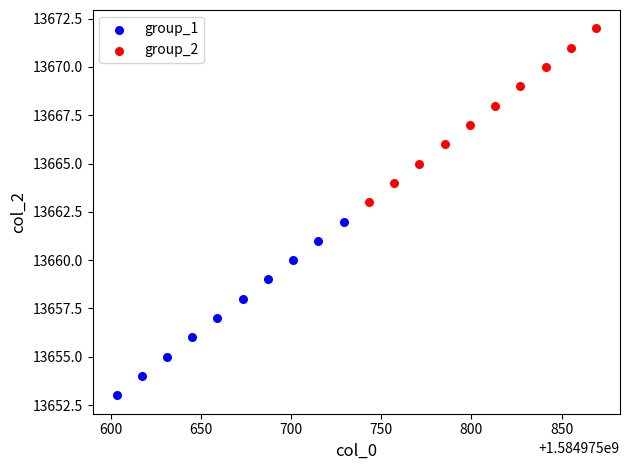

Which series reaches the minimum Y coordinate?

group_1